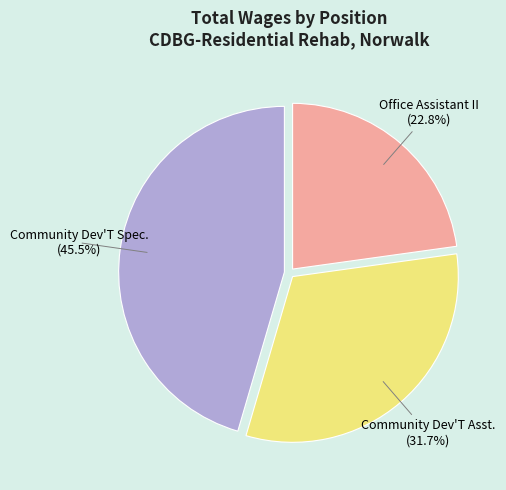

To the nearest percent, what is the average slice percentage?

33%